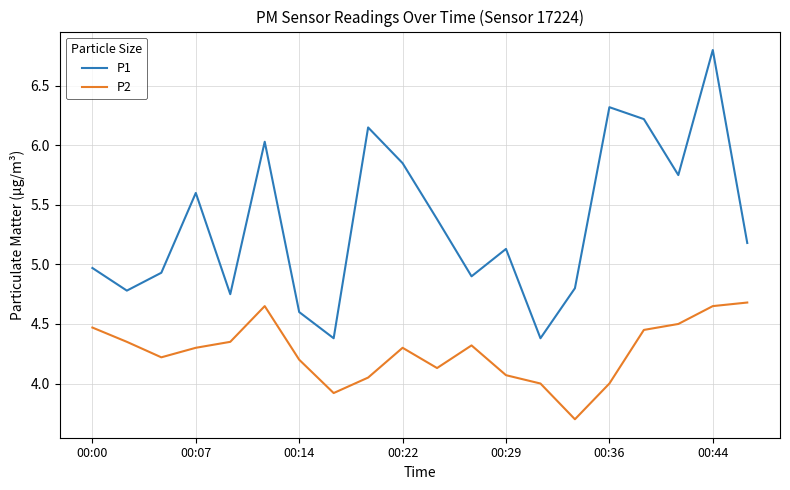

Rank the series by their average value, from highest to lowest.

P1, P2